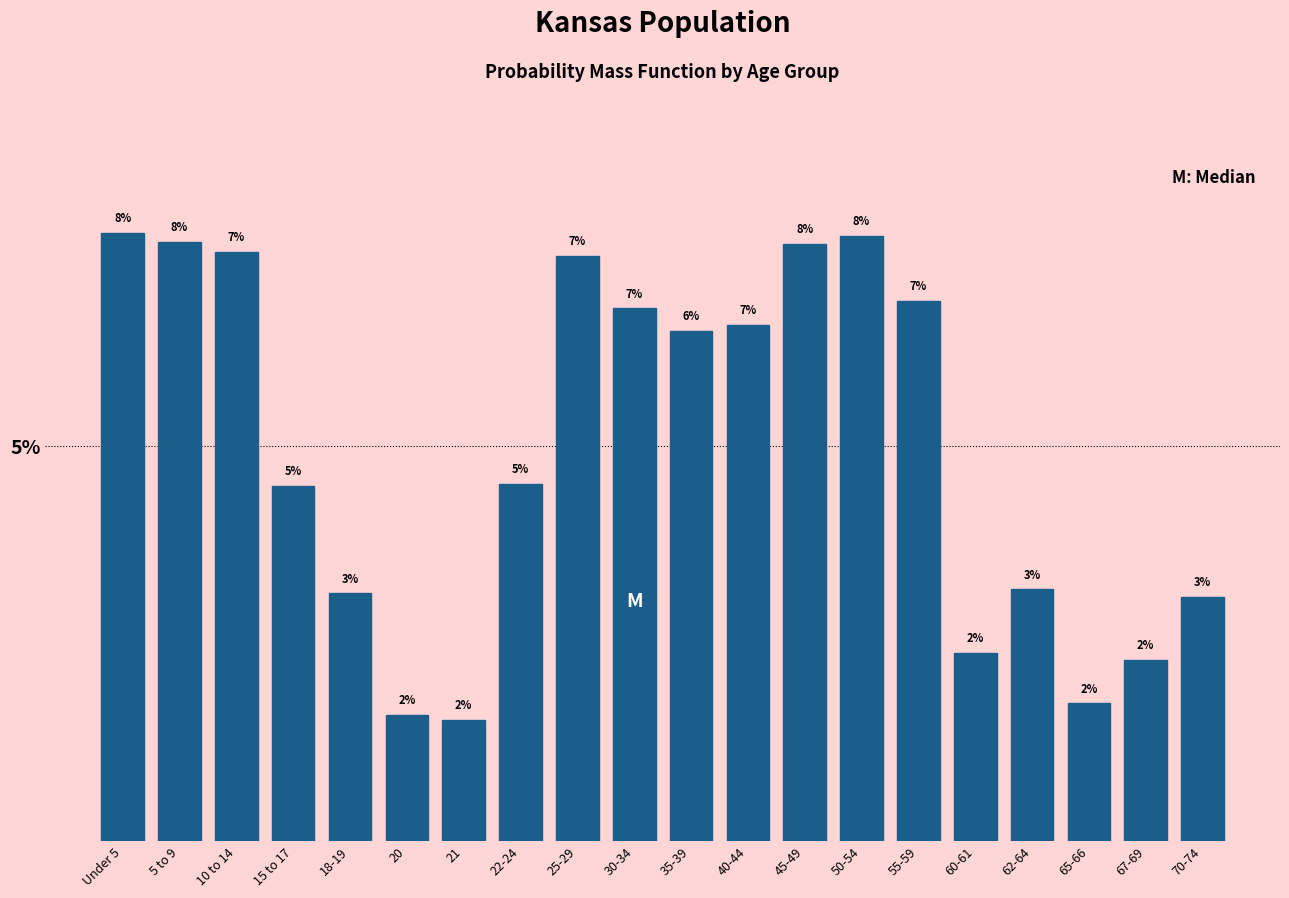

Does the chart contain any negative values?

No